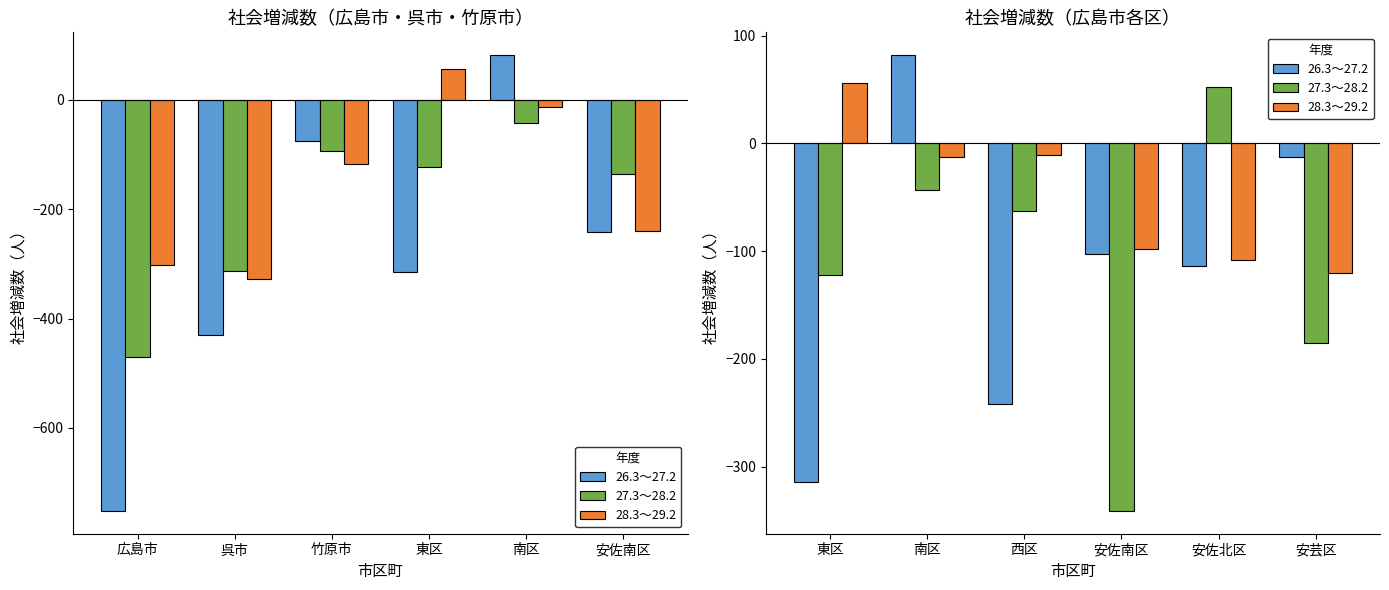

At how many categories does at least one series exceed -255?

6